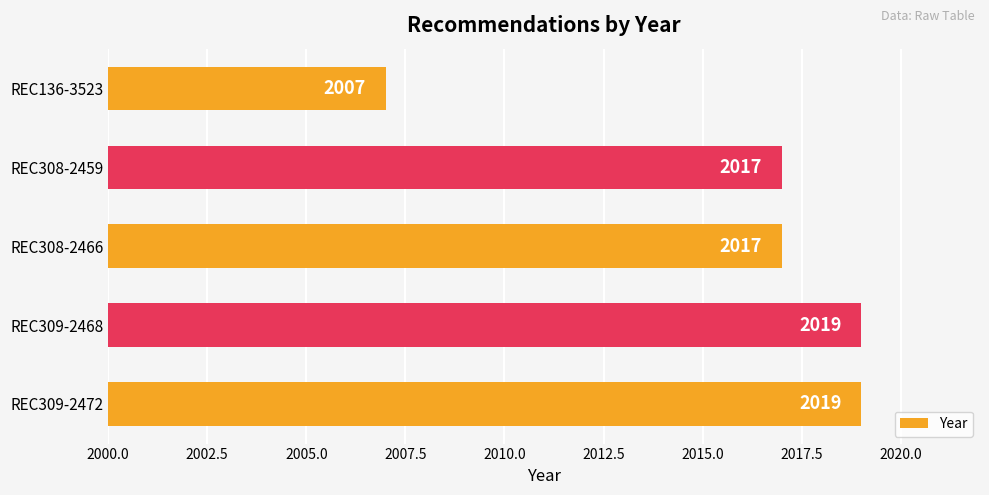

What is the difference between the second highest and second lowest values?

2